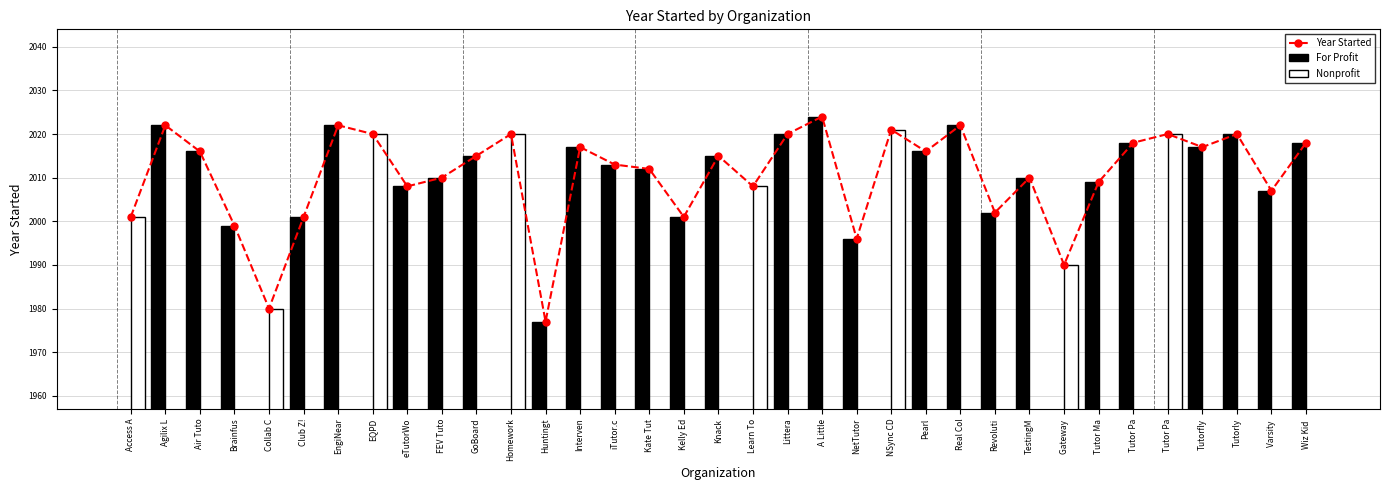

Between Air Tuto and Wiz Kid , which series saw the biggest shift?

Year Started